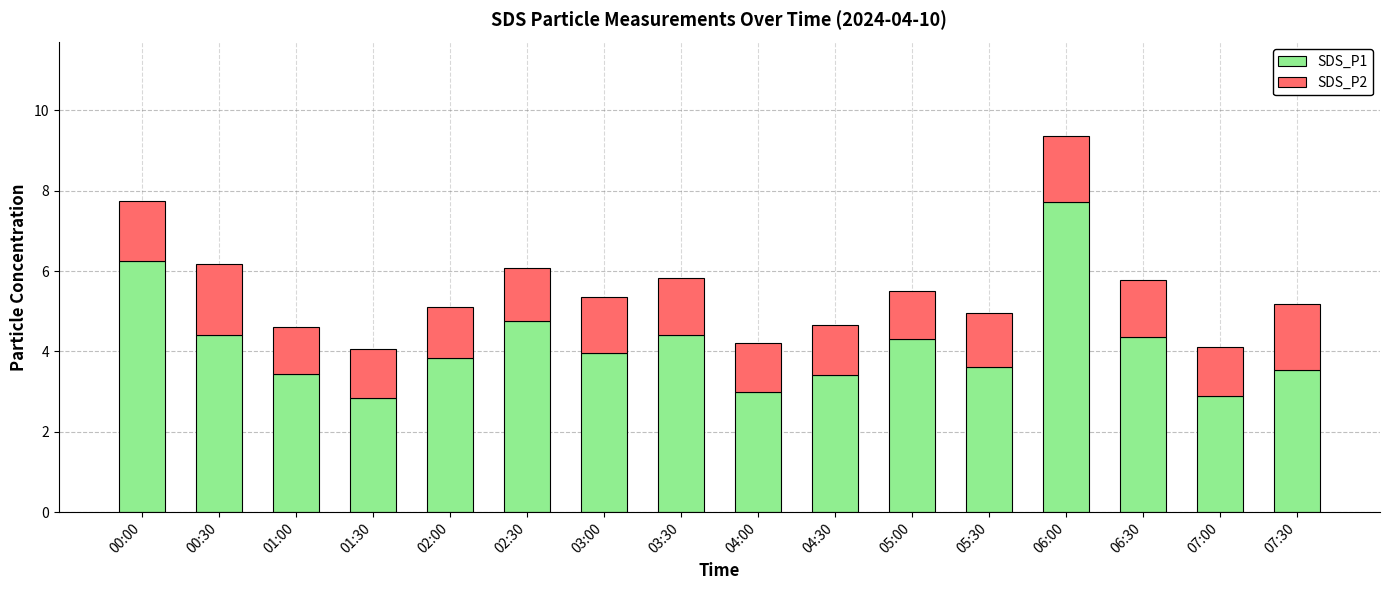

What is the lowest value of the SDS_P1 series?

2.9